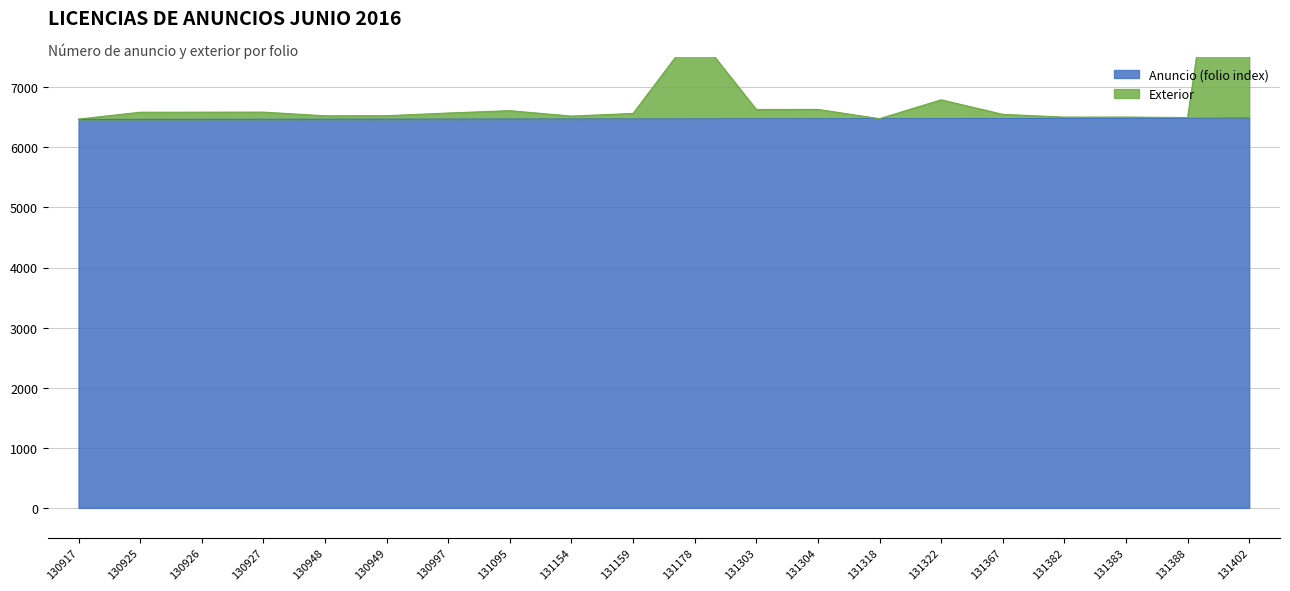

Reading right to left, list all the values displayed in this chart.

Anuncio (folio index): 6488	6482	6481	6480	6479	6478	6477	6476	6475	6474	6473	6472	6471	6470	6469	6468	6467	6466	6465	6464
Exterior: 13488	6496	6504	6503	6549	6791	6477	6631	6630	7924	6564	6520	6610	6571	6526	6525	6586	6585	6584	6470